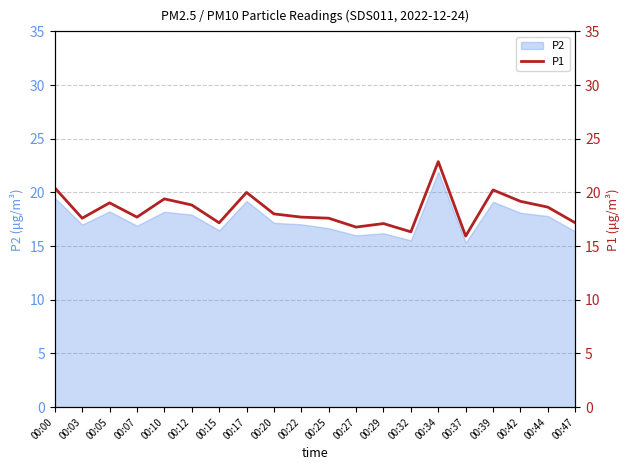

What is the minimum value for P2?

15.3